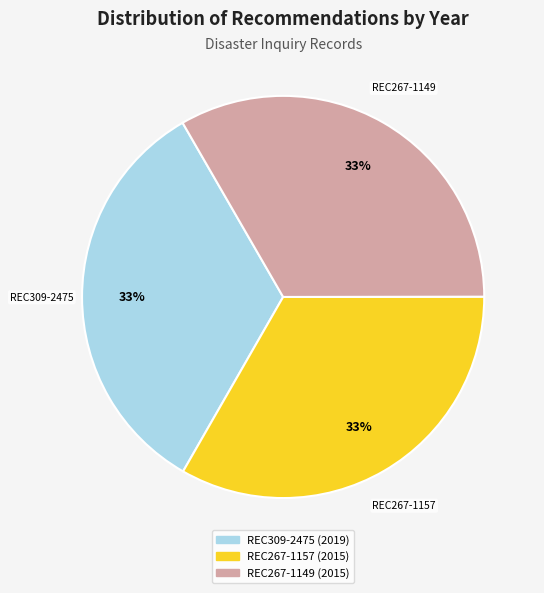

The REC267-1157 slice represents 33% of the pie. True or false?

True